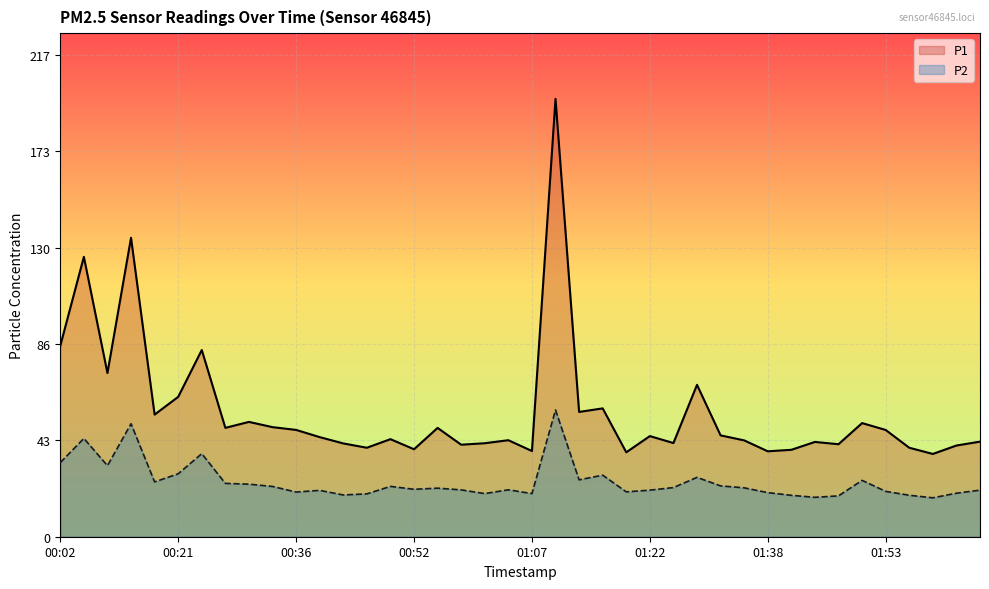

At which category does P2 reach its first local peak?

00:05